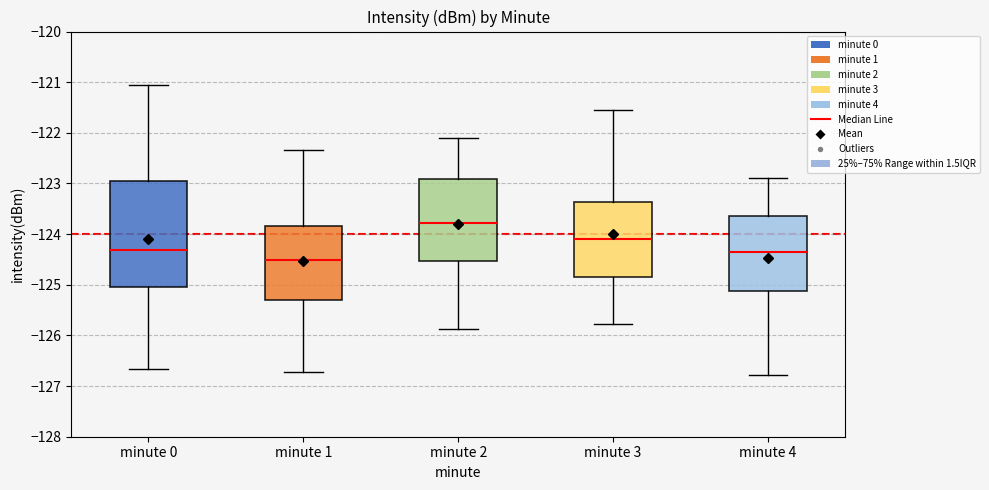

Which box's median line is the highest?

minute 2